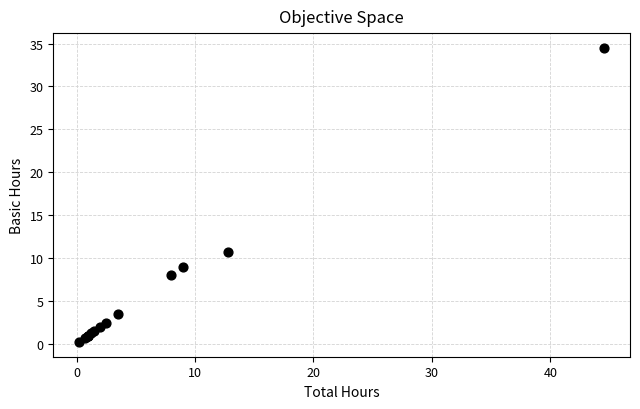

What Y value in the scatter plot is closest to 17?

10.8